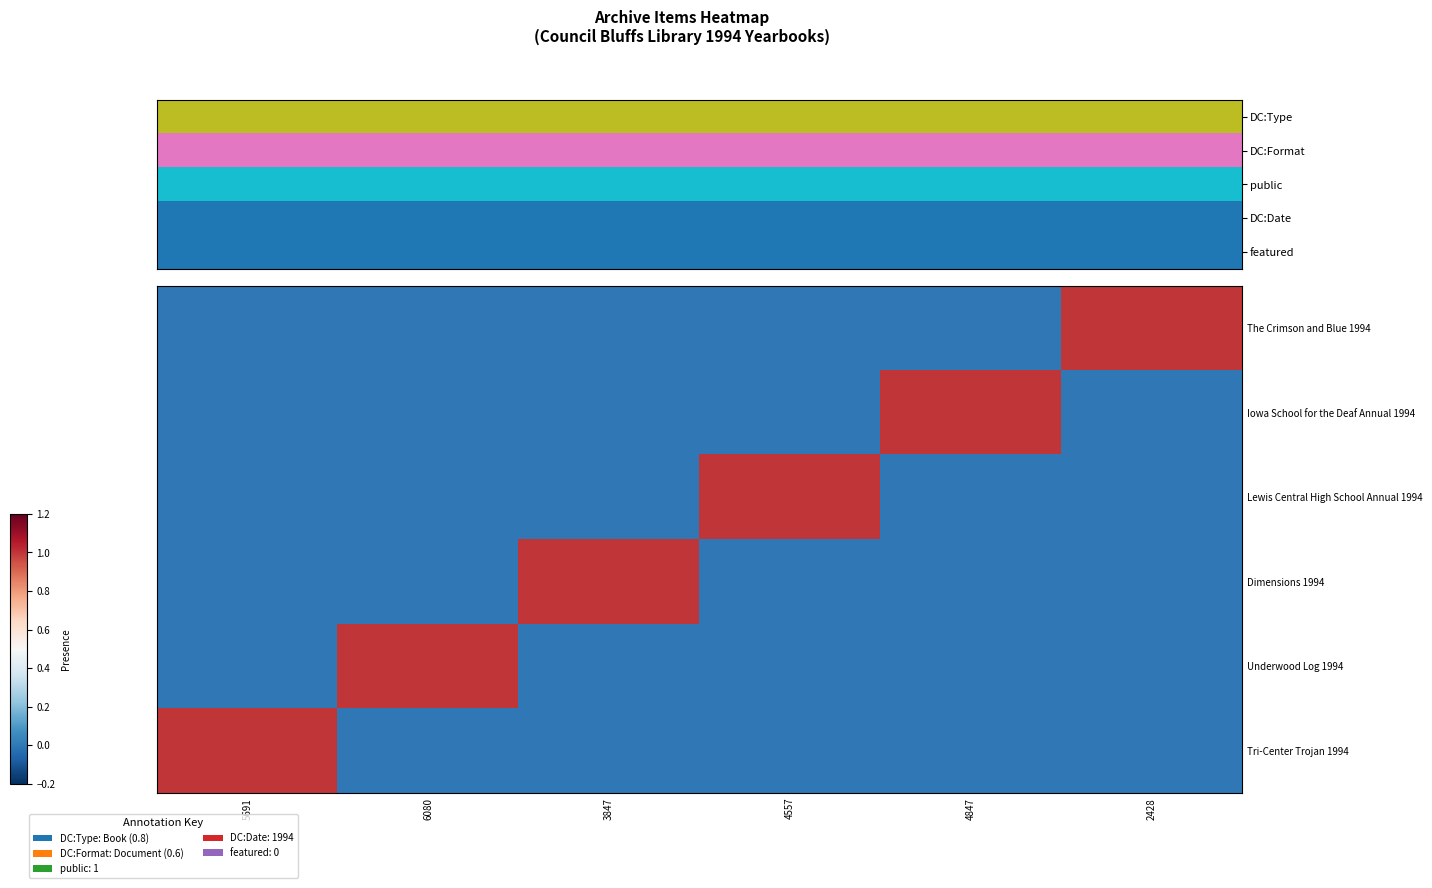

The value of Iowa School for the Deaf Annual 1994 at 3847 is 0. True or false?

False